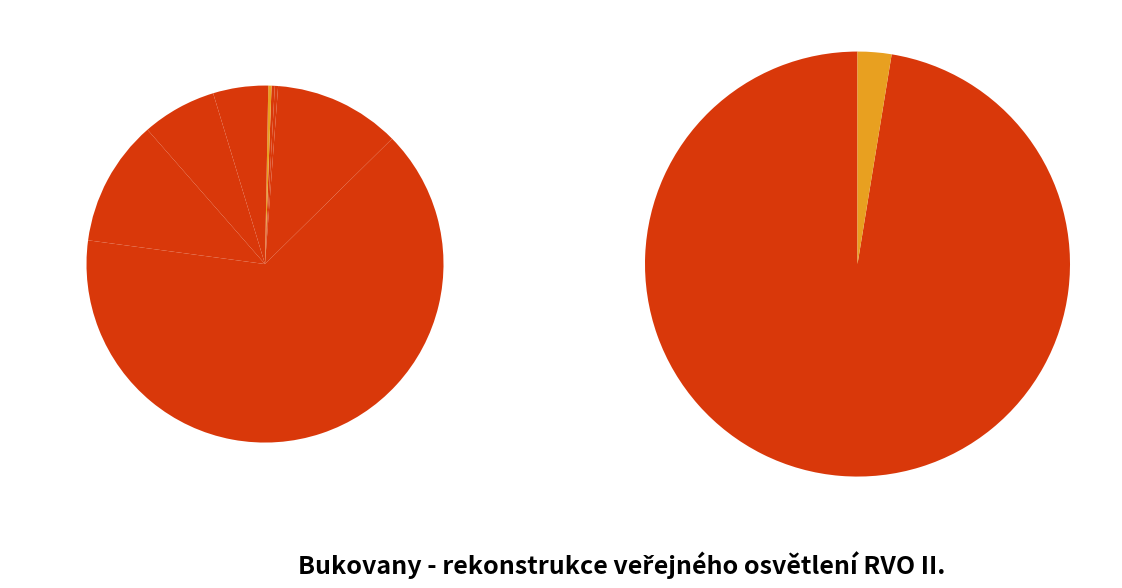

Is Kabel CYKY J3x1,5 the majority of the pie?

Yes